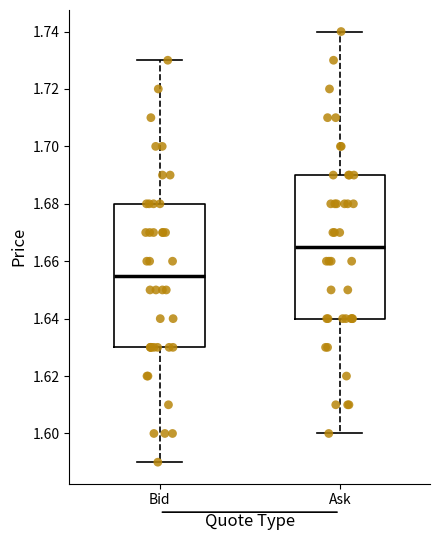

Reading left to right, transcribe this box plot: for each box, give where its median line is, the range the box spans, and where its two whiskers end, as read against the y-axis. The values are not printed on the chart, so give them approximately, as read against the axis.

Bid: median 1.656, box 1.630 to 1.680, whiskers 1.590 to 1.730
Ask: median 1.666, box 1.640 to 1.690, whiskers 1.600 to 1.740